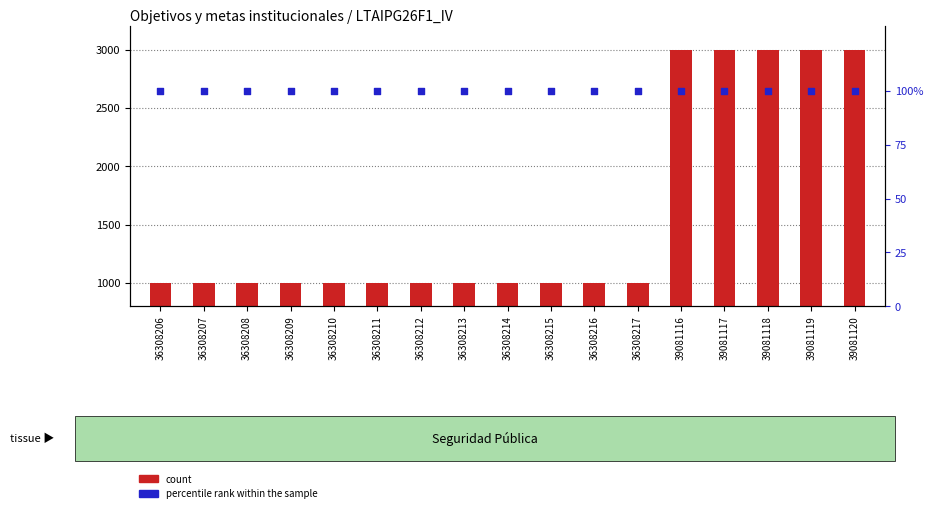

Which series has the largest total across all categories?

count